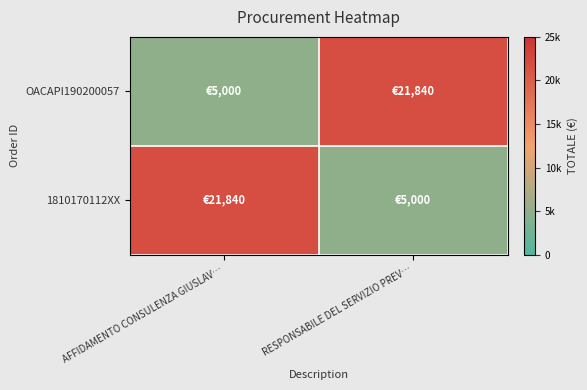

Rank the series at RESPONSABILE DEL SERVIZIO PREV… from highest to lowest value.

OACAPI190200057, 1810170112XX